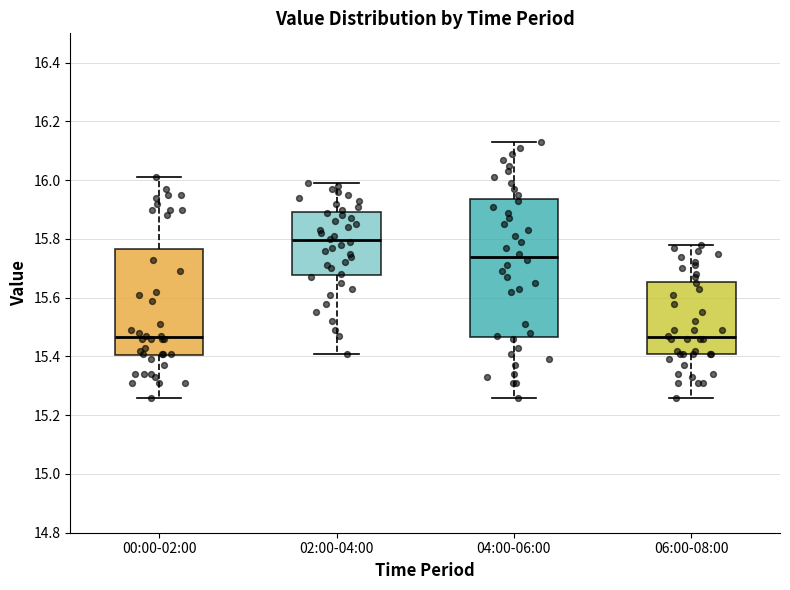

Reading left to right, read every box against the y-axis: the position of its median line, the range the box covers, and the ends of its whiskers. The values are not printed on the chart, so give them approximately, as read against the axis.

00:00-02:00: median 15.46, box 15.40 to 15.76, whiskers 15.26 to 16.02
02:00-04:00: median 15.80, box 15.68 to 15.90, whiskers 15.42 to 16.00
04:00-06:00: median 15.74, box 15.46 to 15.94, whiskers 15.26 to 16.14
06:00-08:00: median 15.46, box 15.42 to 15.66, whiskers 15.26 to 15.78